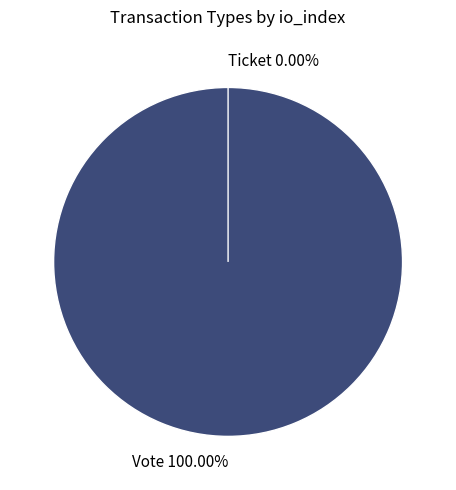

To the nearest percent, what is the difference between the Vote and Ticket slice percentages?

100%